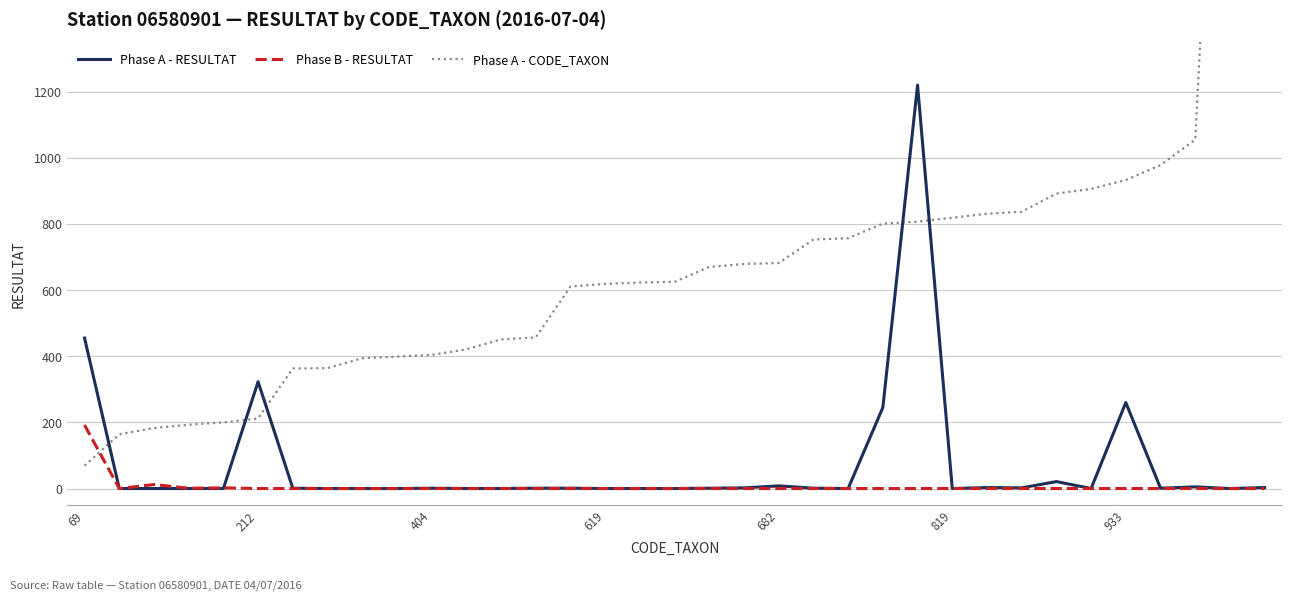

Which category has the highest value in the Phase B - RESULTAT series?

69